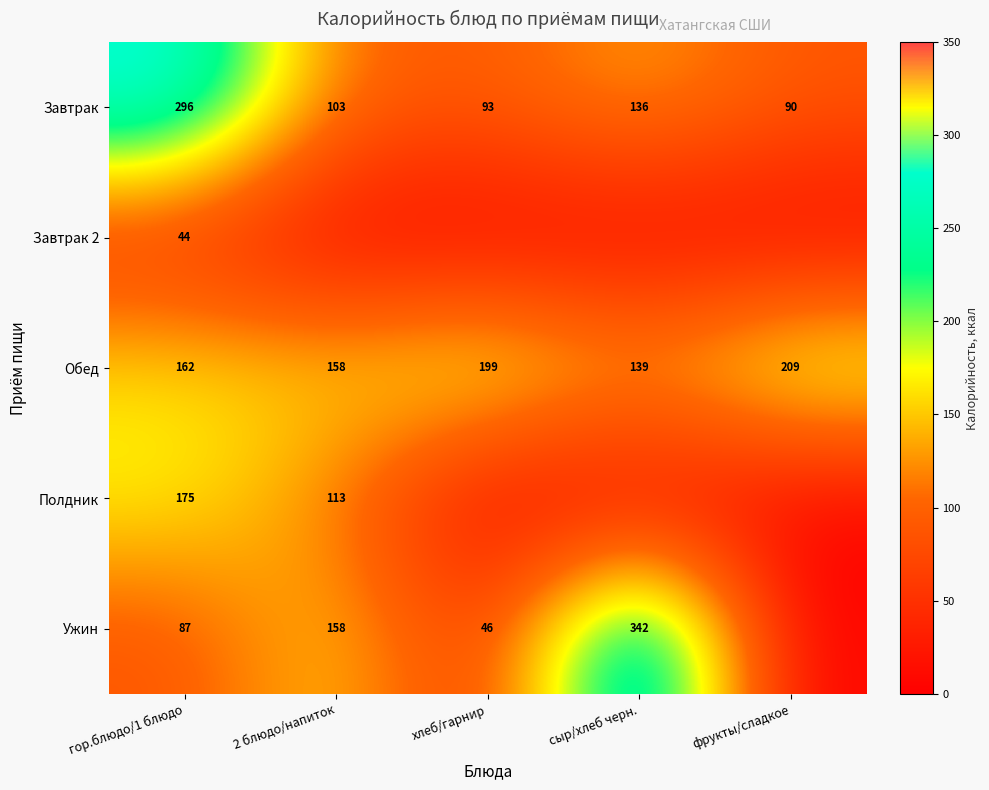

The value of Завтрак at гор.блюдо/1 блюдо is 169.1. True or false?

False